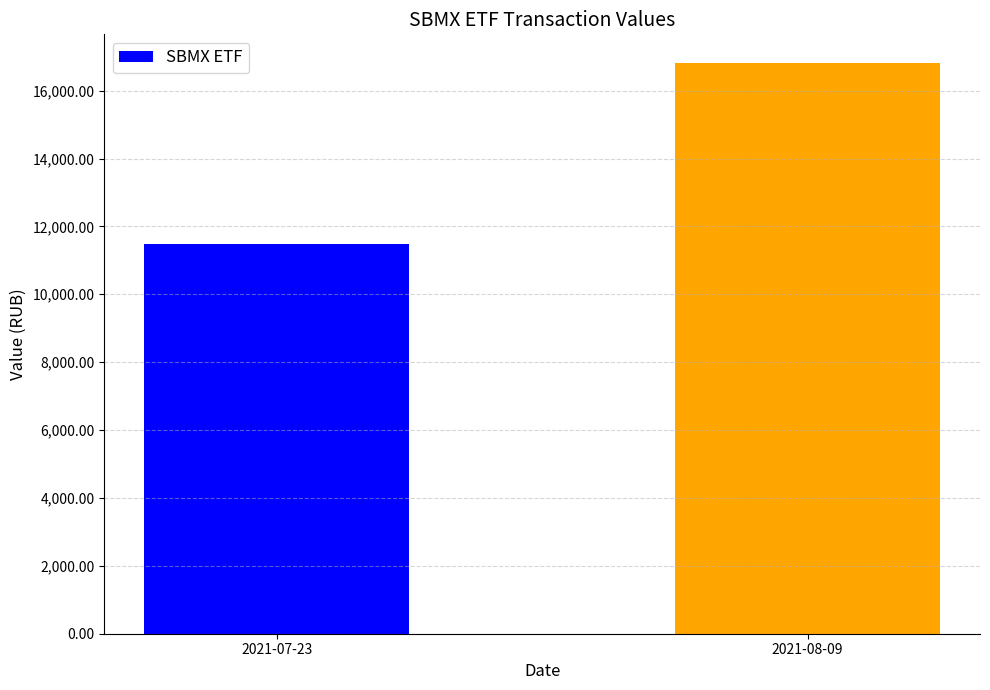

What is the change in value from 2021-07-23 to 2021-08-09?

+5329.8